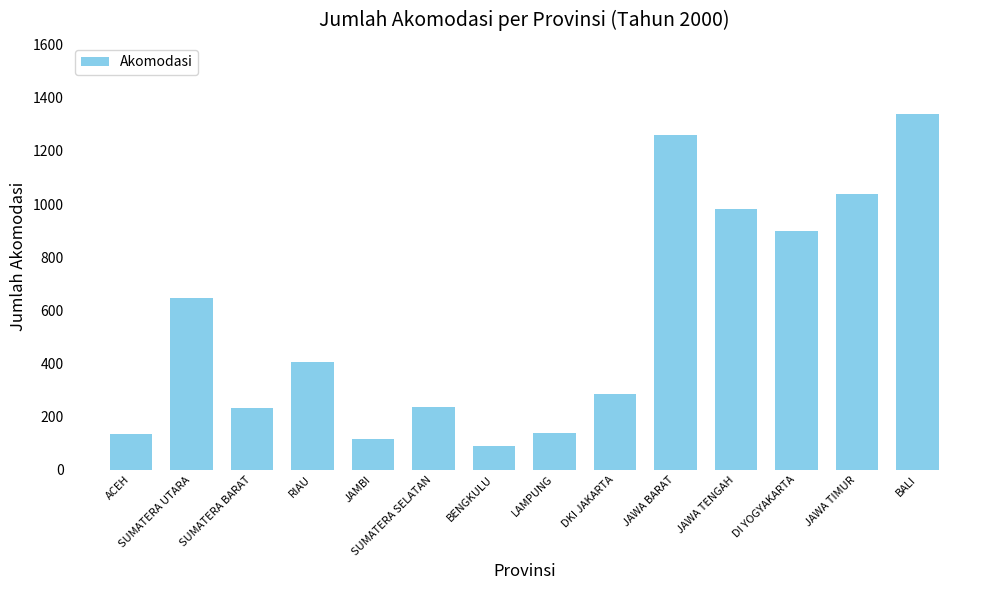

Read the value at JAMBI.

117